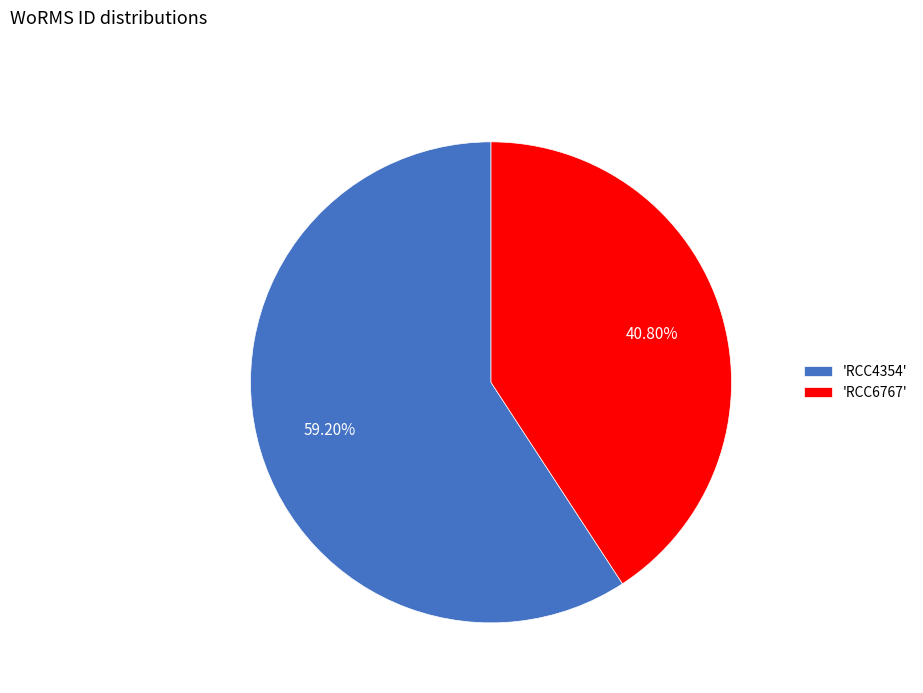

Rank the categories by value from lowest to highest.

'RCC6767', 'RCC4354'